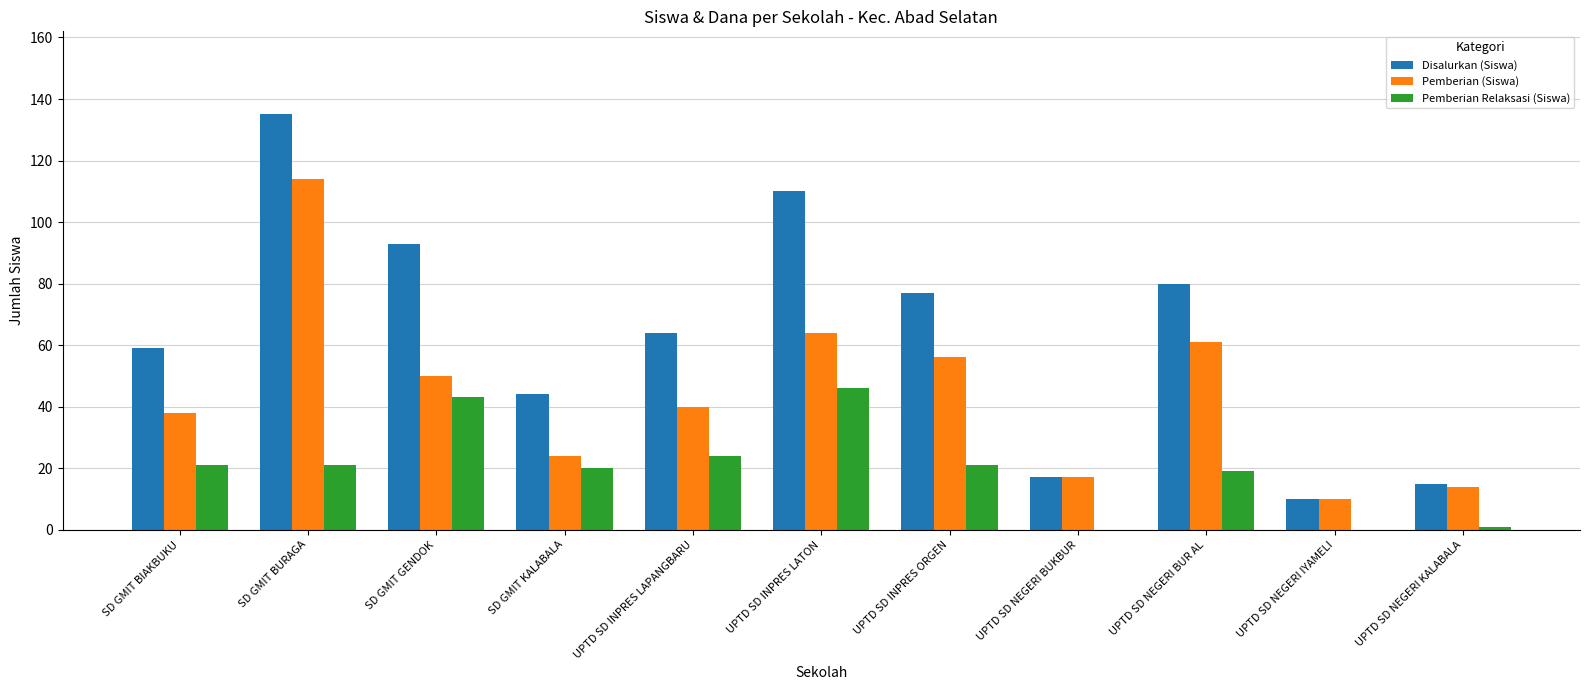

What is the total value across all series at SD GMIT GENDOK?

186